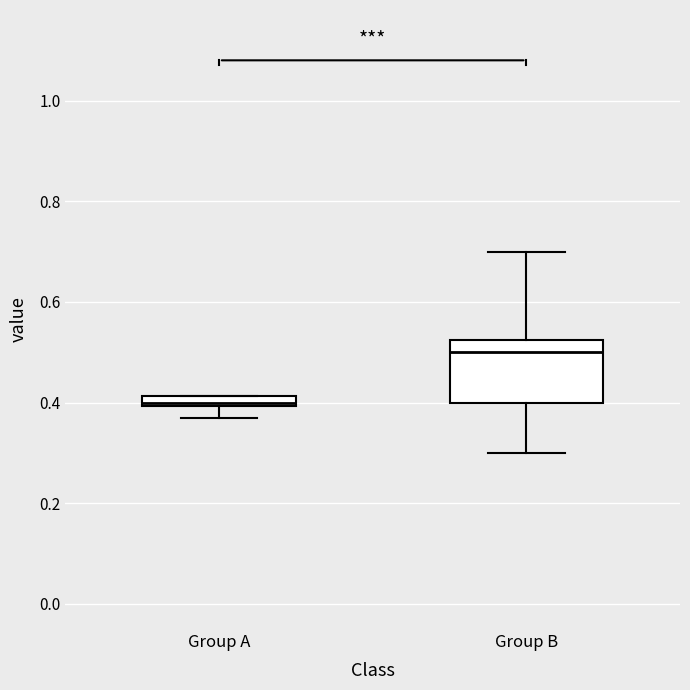

Comparing the boxes themselves (not the whiskers), which one is the tallest?

Group B